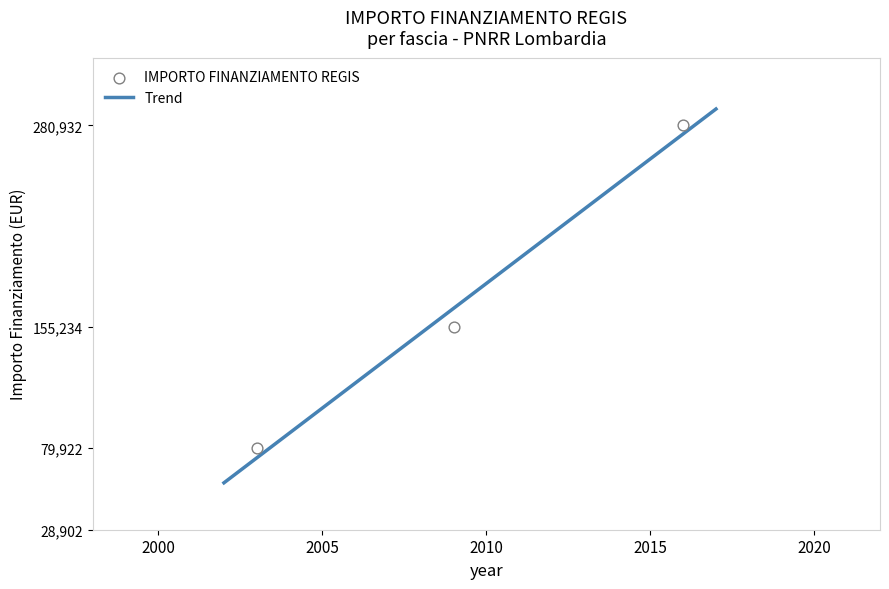

What is the highest value of the Trend series?

291100.8